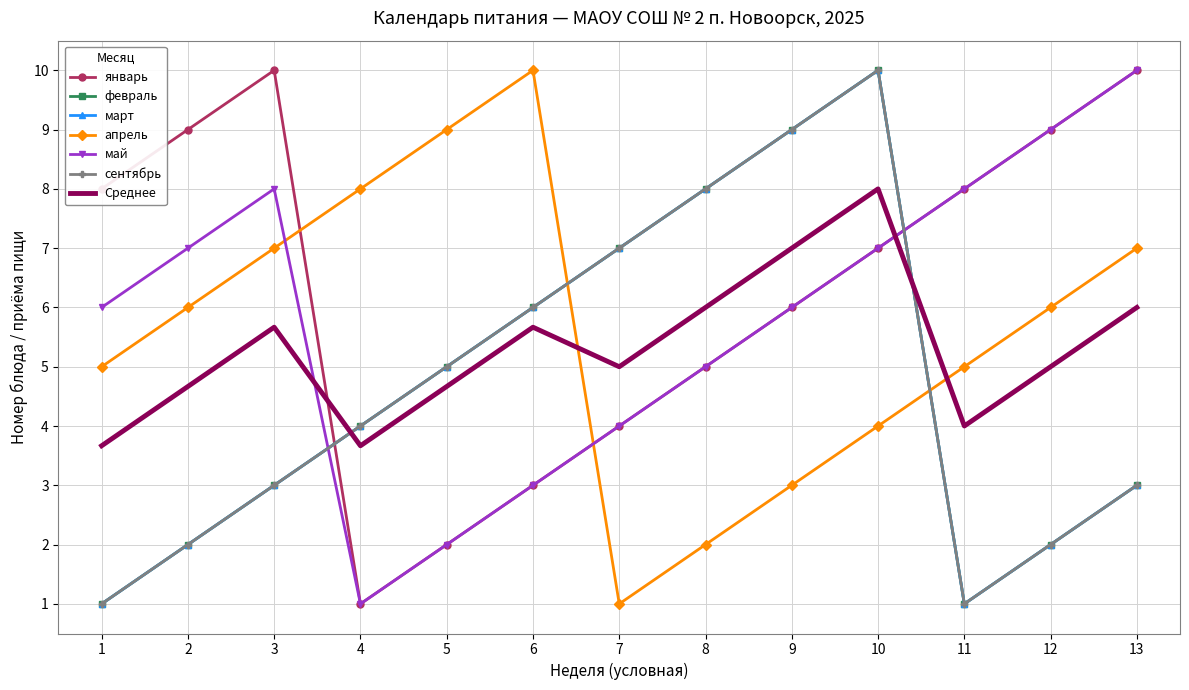

How many interior local valleys does the февраль series have?

1